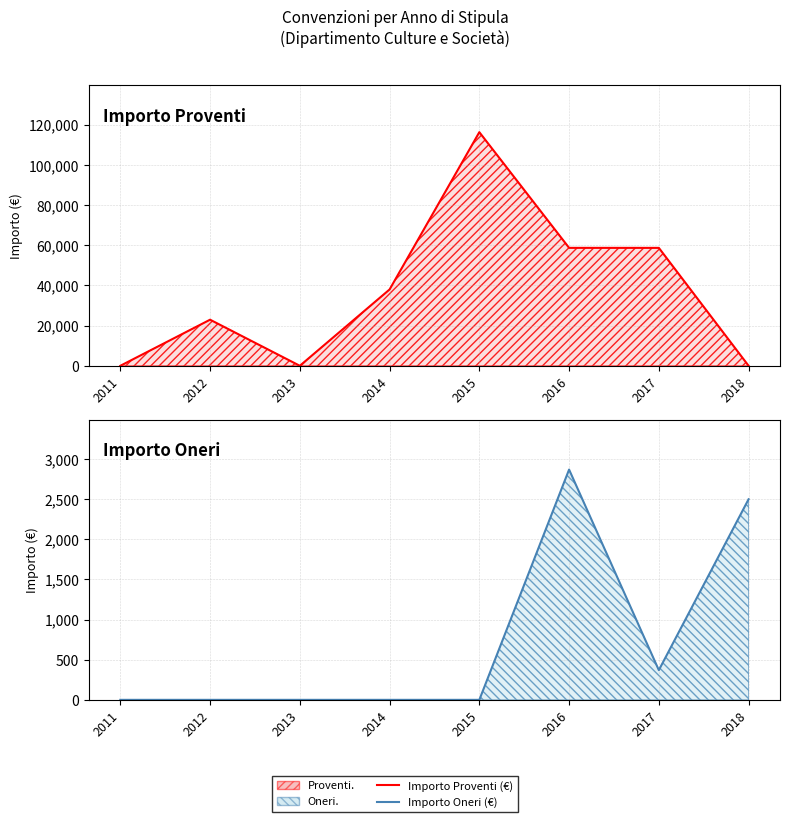

What are all the series names shown in the legend?

Importo Proventi (€), Importo Oneri (€)